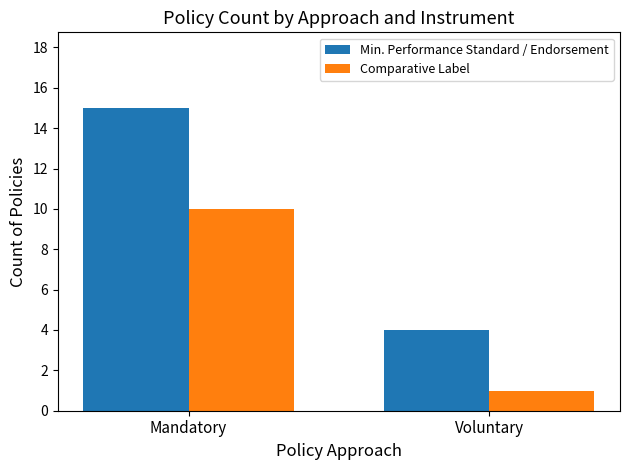

What is the value of the Min. Performance Standard / Endorsement bar at the 2nd from the left?

4